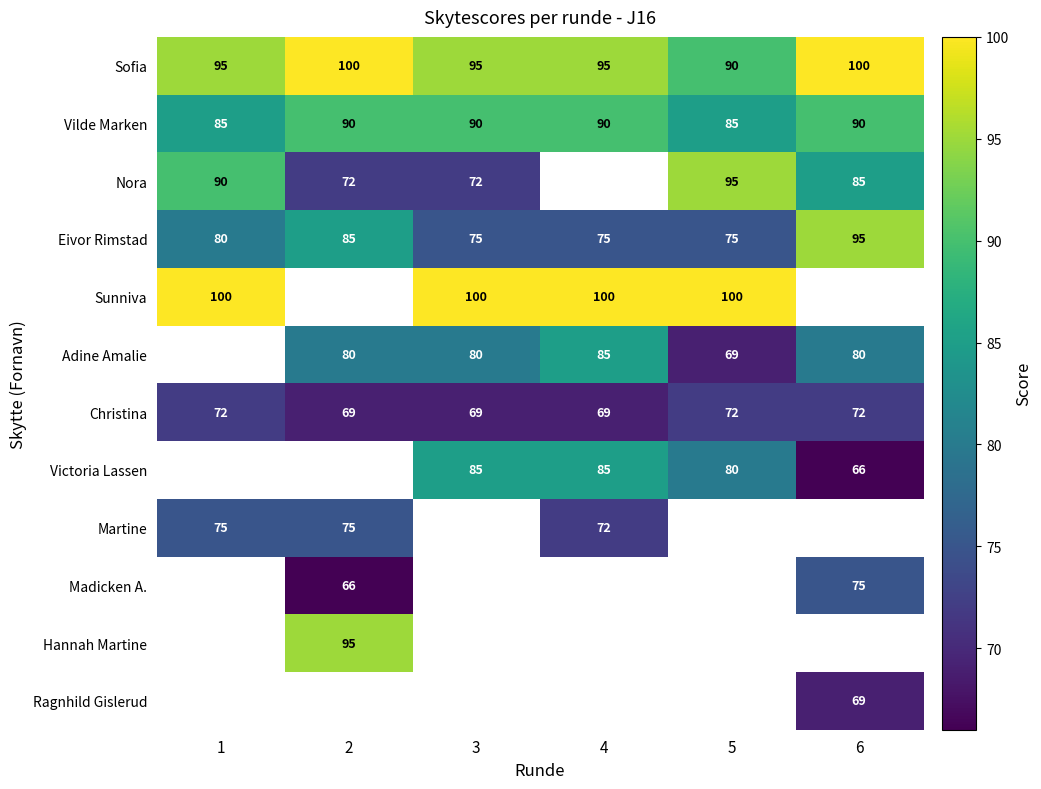

Is the value of Vilde Marken at 6 greater than the value of Victoria Lassen at 6?

Yes